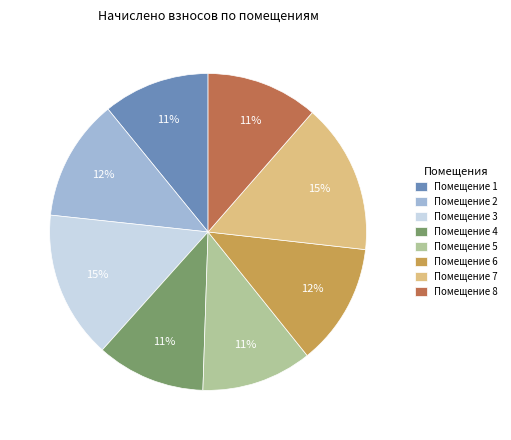

Is it true that Помещение 6 is 22% of the pie?

False